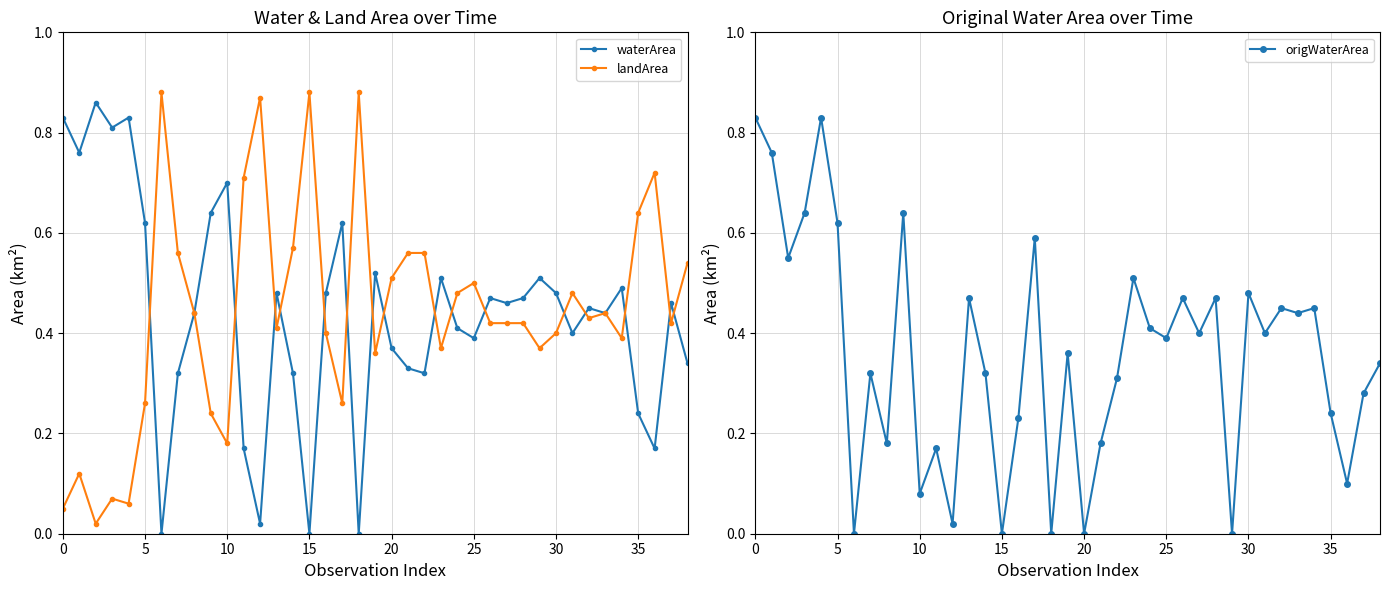

True or false: waterArea has more than 0 points higher than both neighbors.

True